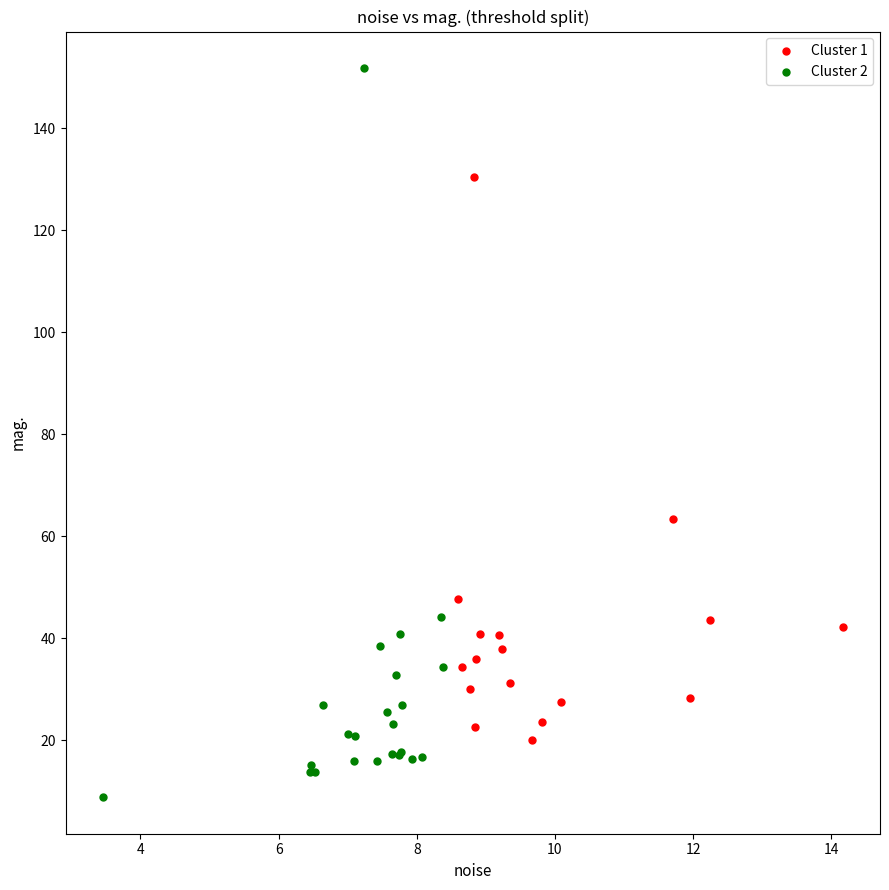

Which series contains the lowest Y value?

Cluster 2